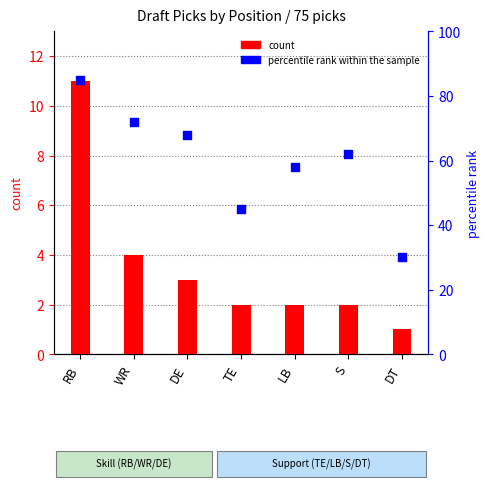

Is the value of percentile rank within the sample at RB greater than the value of count at RB?

Yes